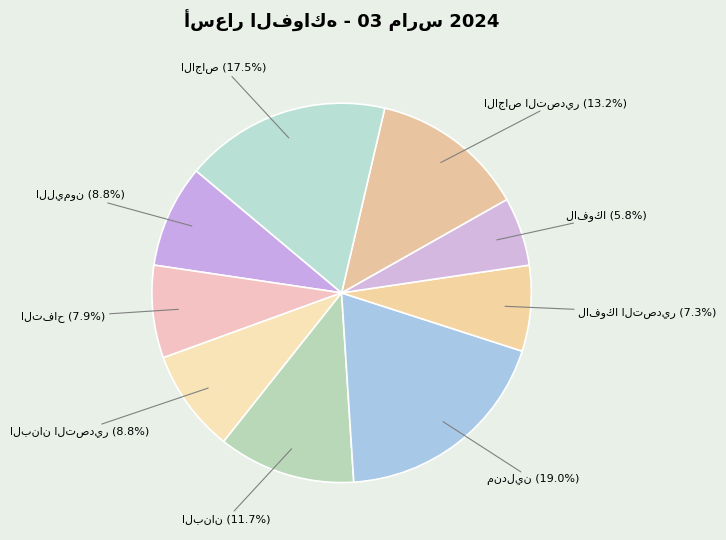

Is there a majority slice in this chart?

No